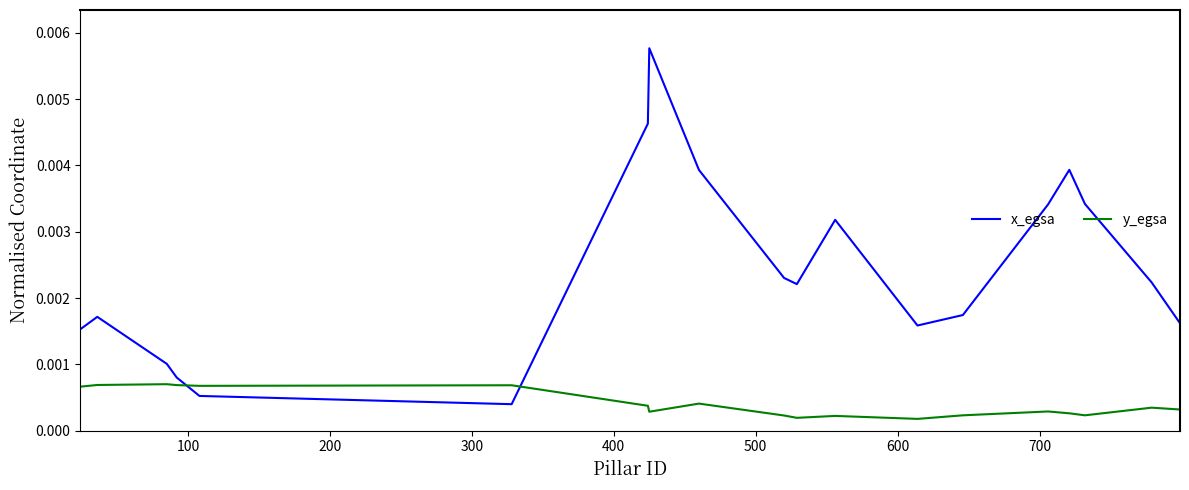

Which series has the largest range (max minus min)?

x_egsa